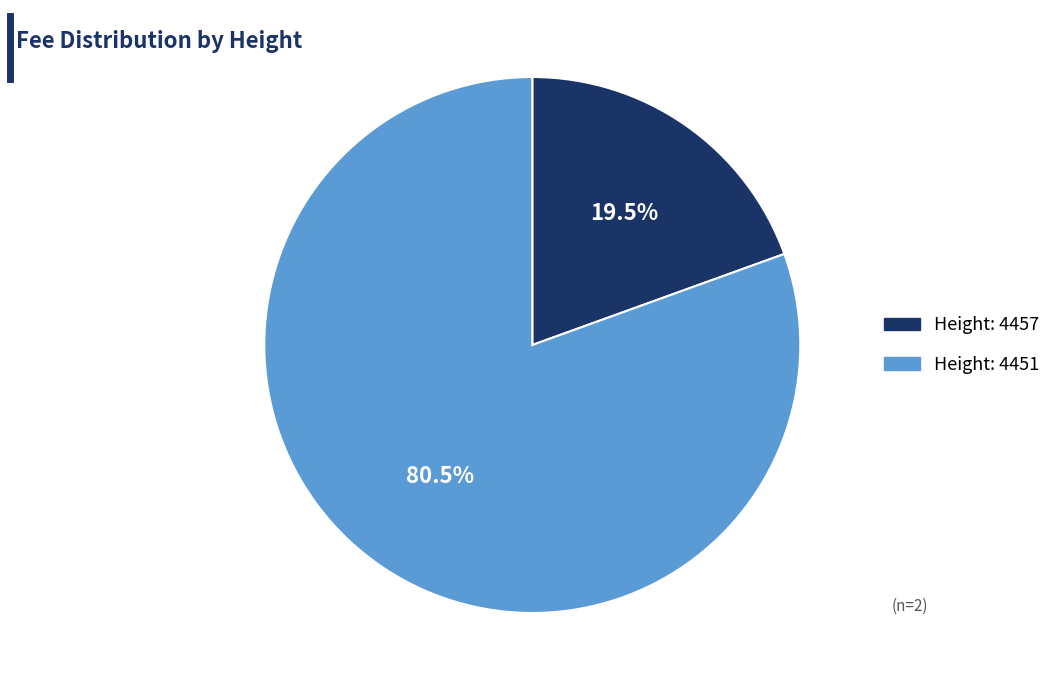

Is there a majority slice in this chart?

Yes